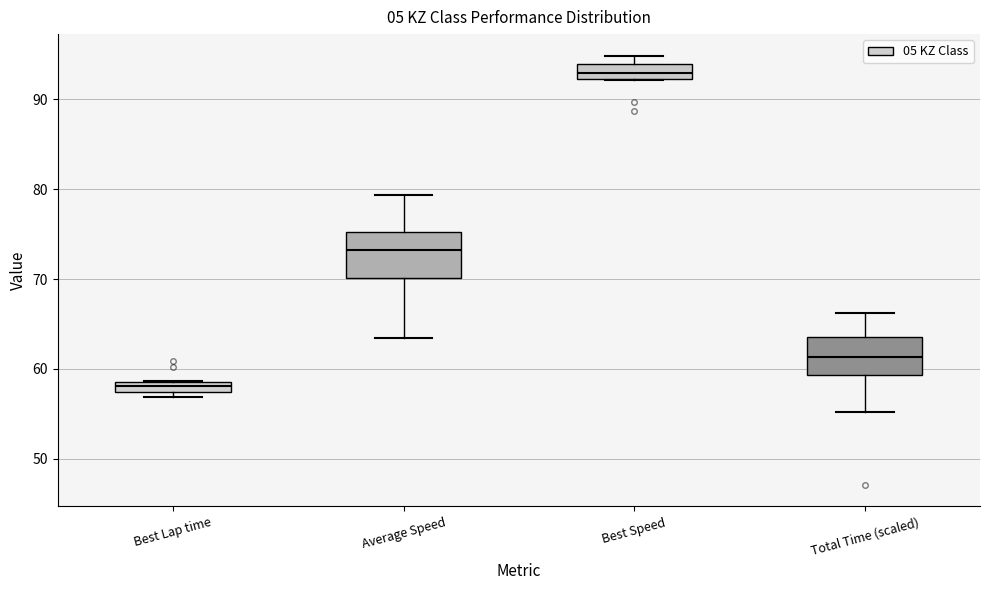

Which box's median line is the lowest?

Best Lap time